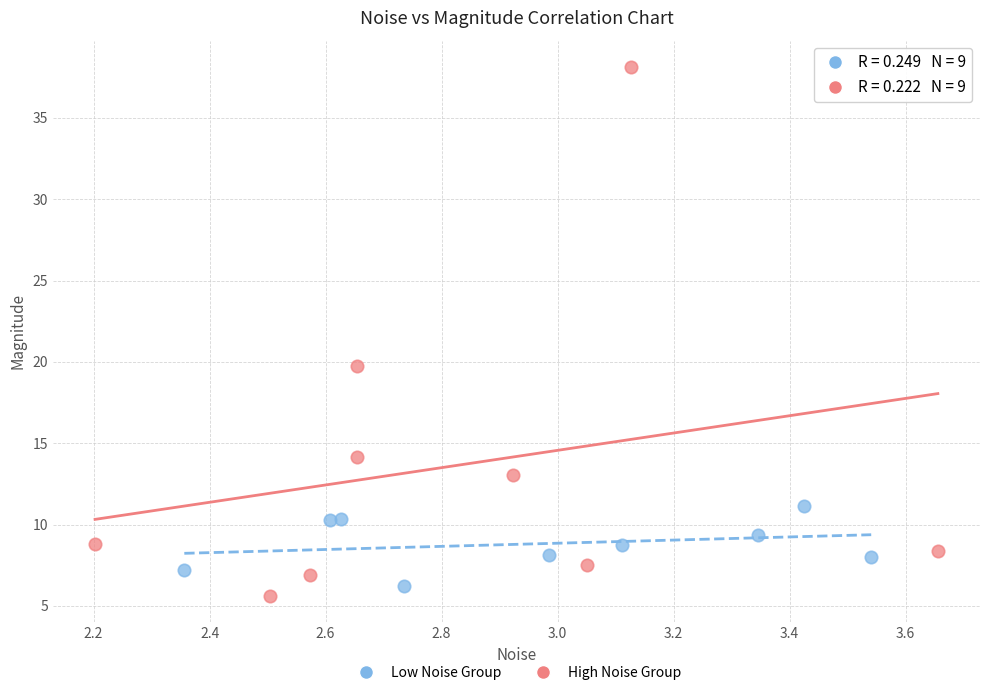

Which series contains the lowest Y value?

High Noise Group